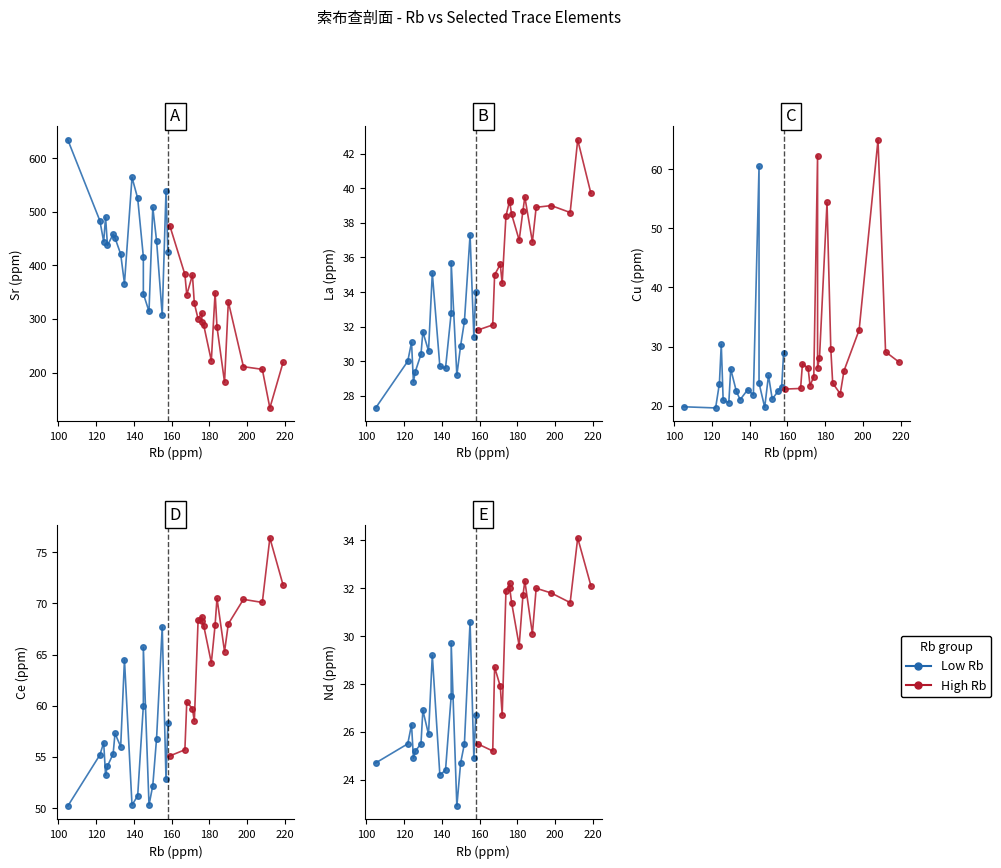

Rank the series at Y-26 from lowest to highest value.

Cu, Nd, La, Ce, Sr